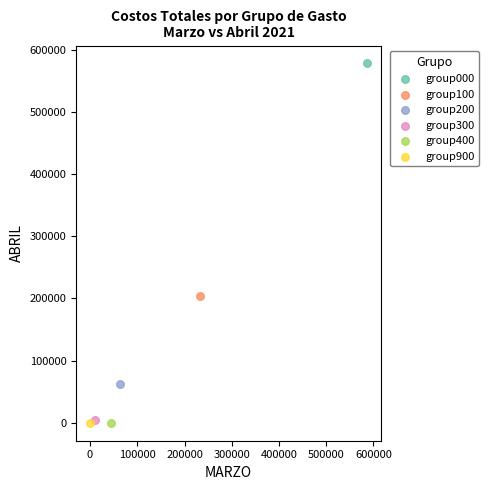

Which series contains the highest Y value?

group000